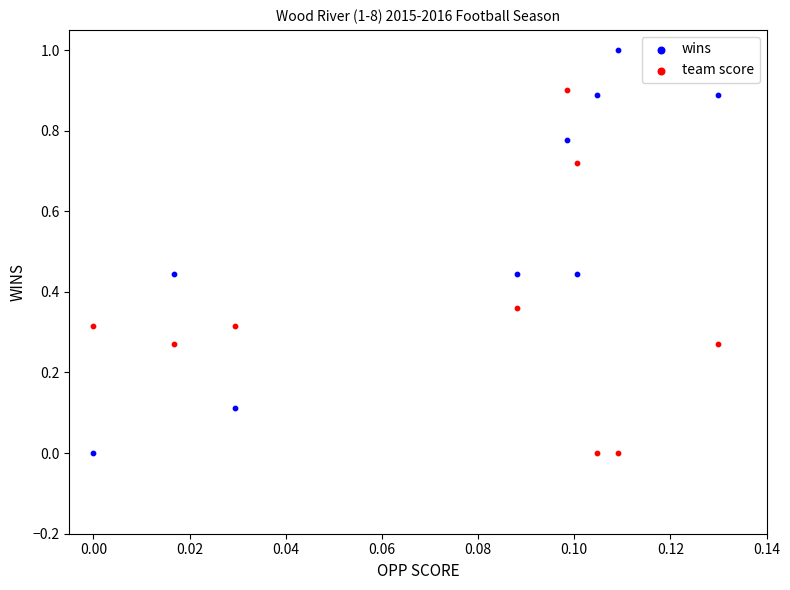

Which series contains the highest Y value?

wins